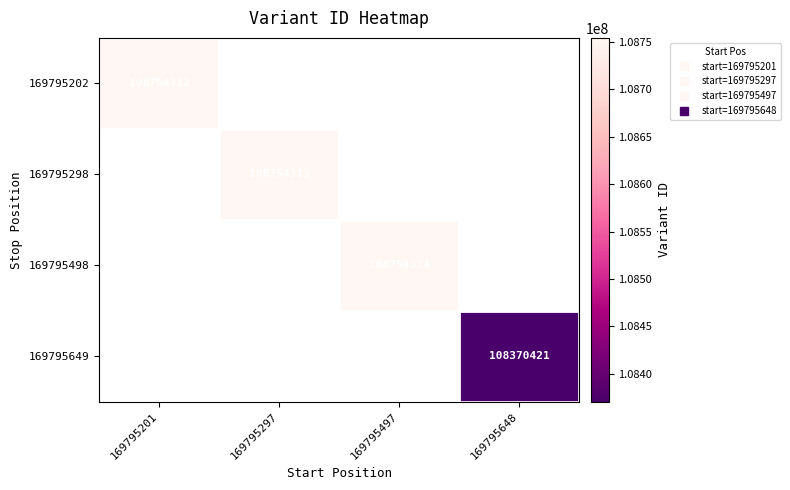

Between 169795648 and 169795201, which is larger?

169795201